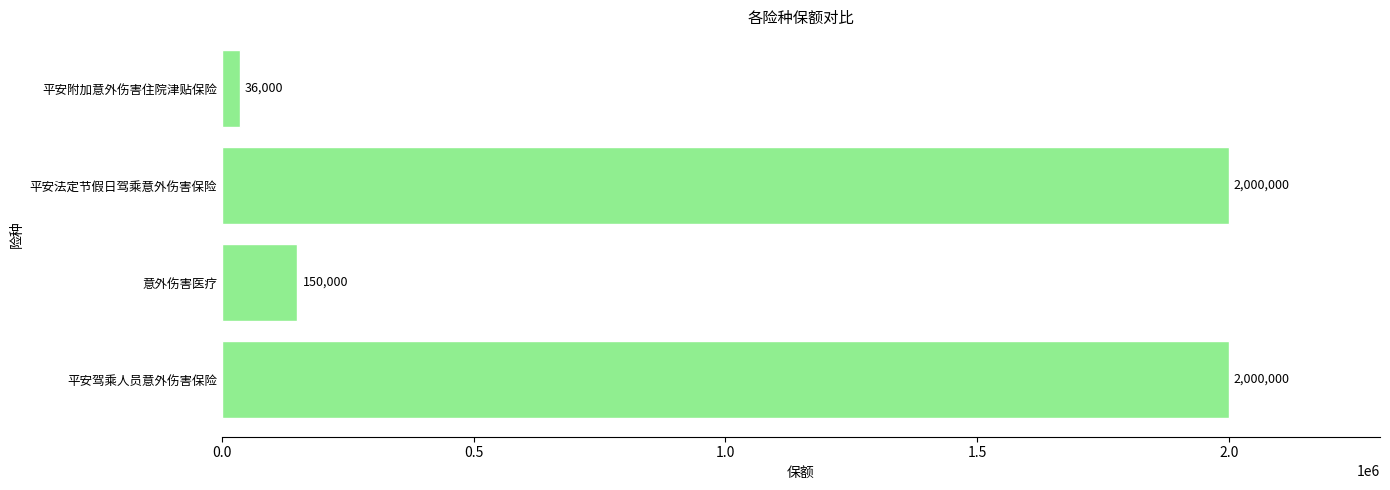

At which category does the chart reach its minimum across all series?

平安附加意外伤害住院津贴保险